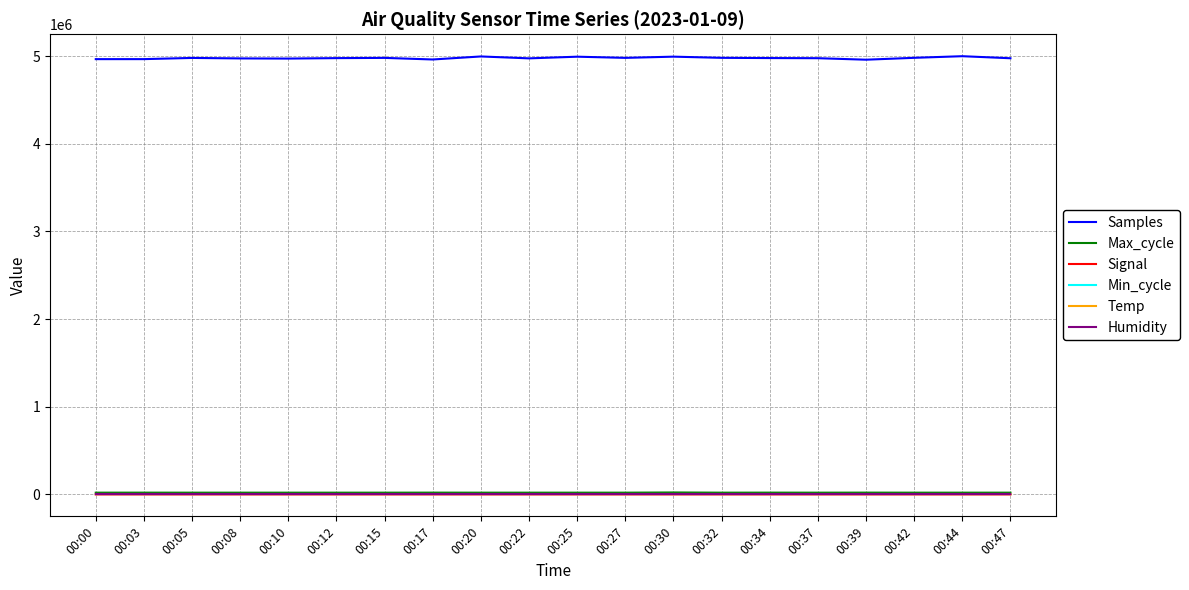

True or false: Samples has a value of 4972227.0 at 00:10.

True